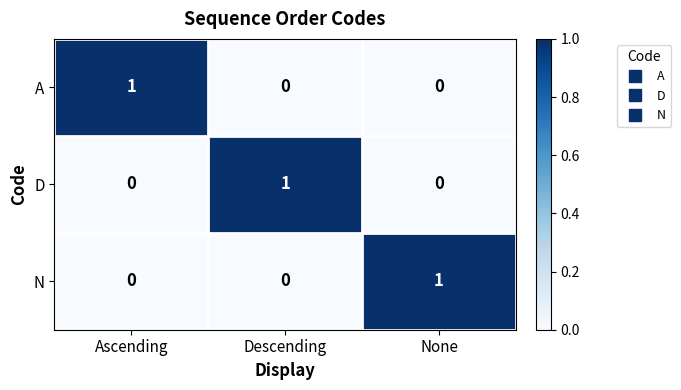

At how many categories does at least one series exceed 0?

3